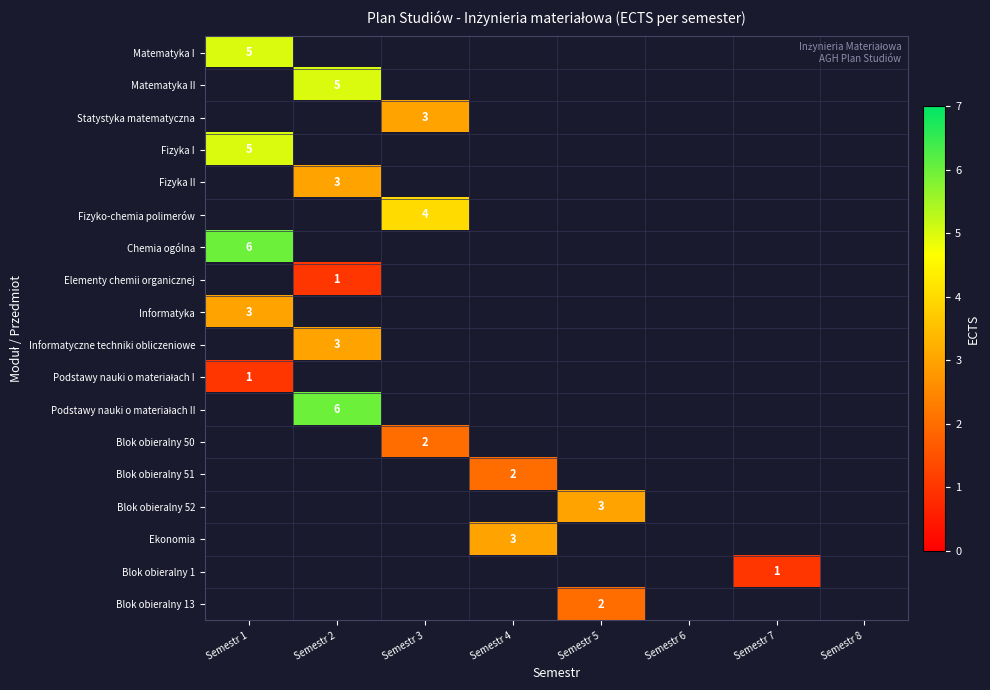

What is the maximum value shown in the chart?

6.0